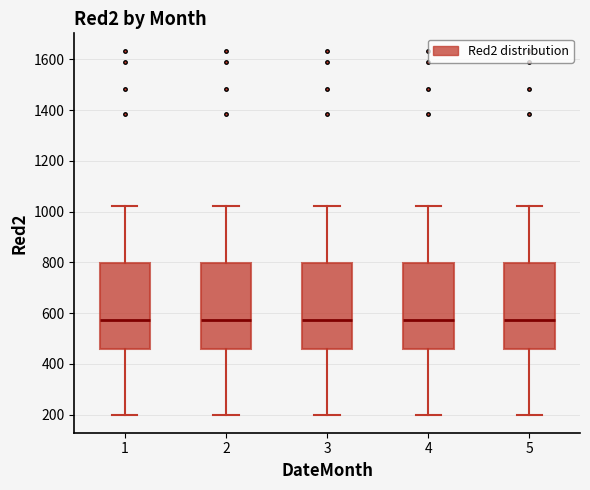

Where does the lower whisker of the box at x = 1 end on the y-axis? The values are not printed on the chart, so give them approximately, as read against the axis.

200